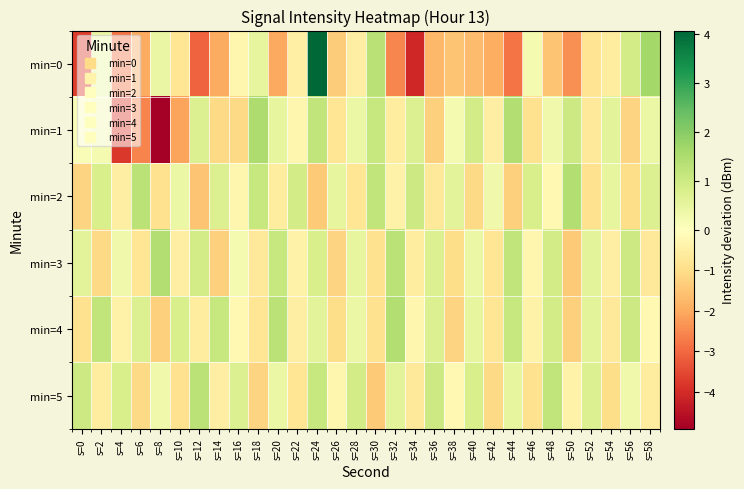

Rank the series by their maximum value, from highest to lowest.

min=0, min=1, min=2, min=3, min=4, min=5